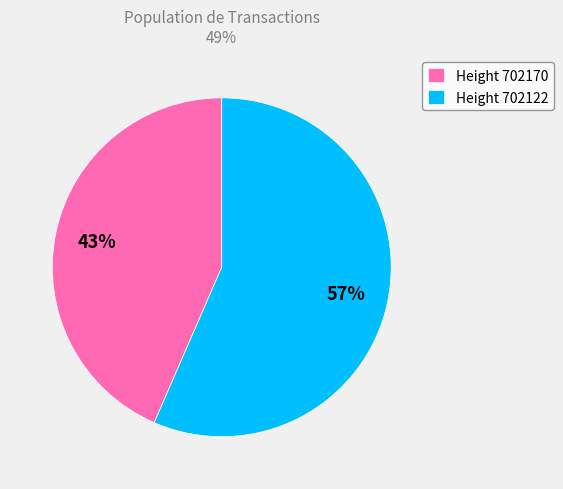

The Height 702122 slice represents 57% of the pie. True or false?

True